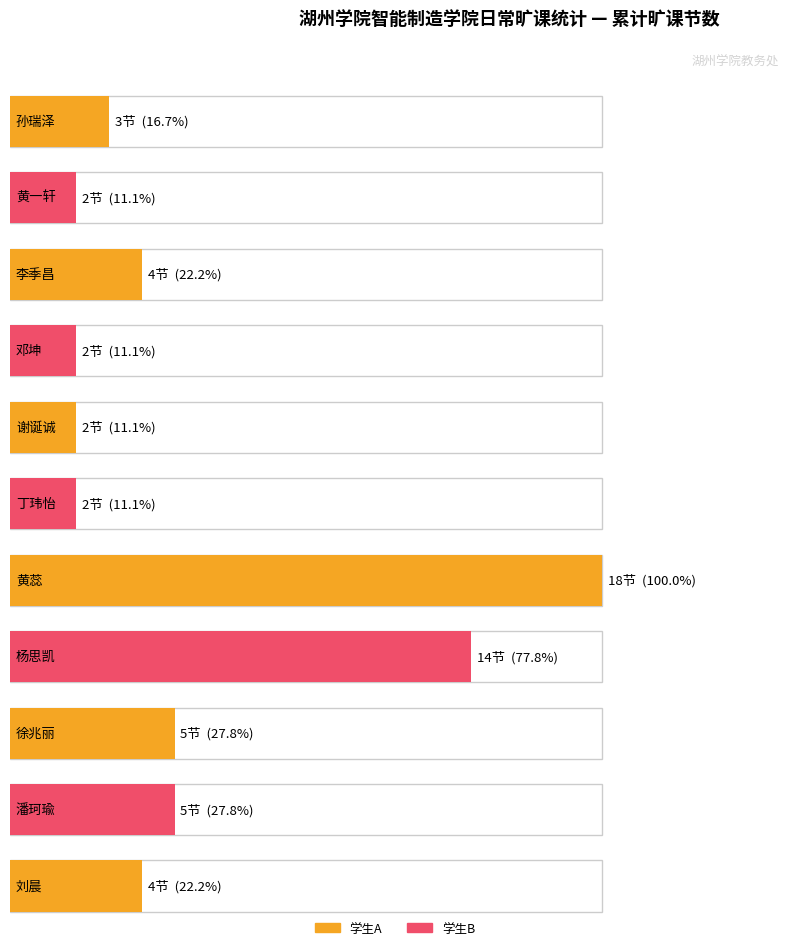

What is the ratio of the value at 孙瑞泽 to the value at 黄一轩?

1.5